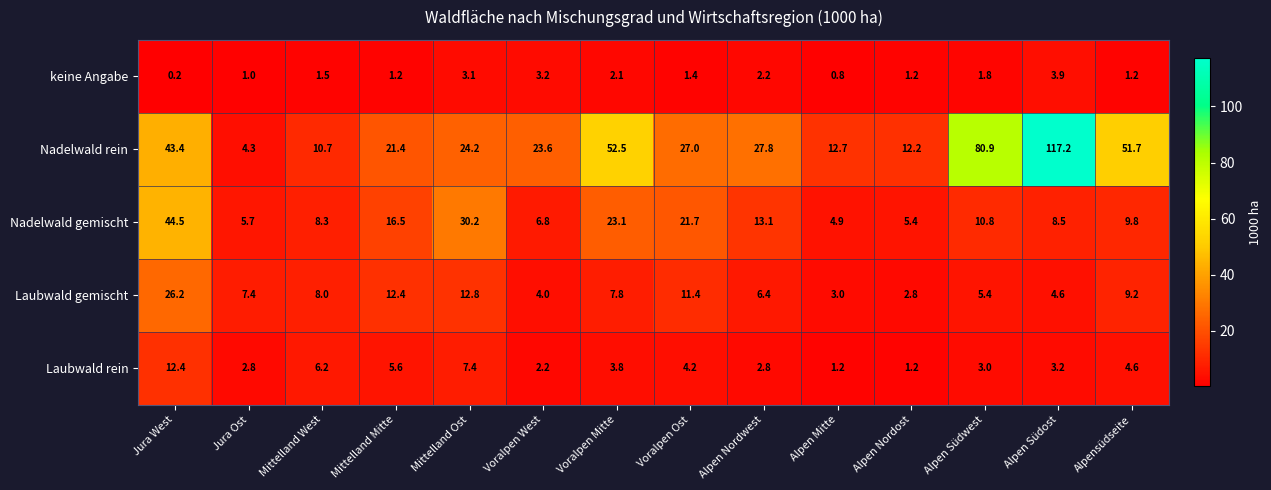

Which series has the widest spread of values?

Nadelwald rein